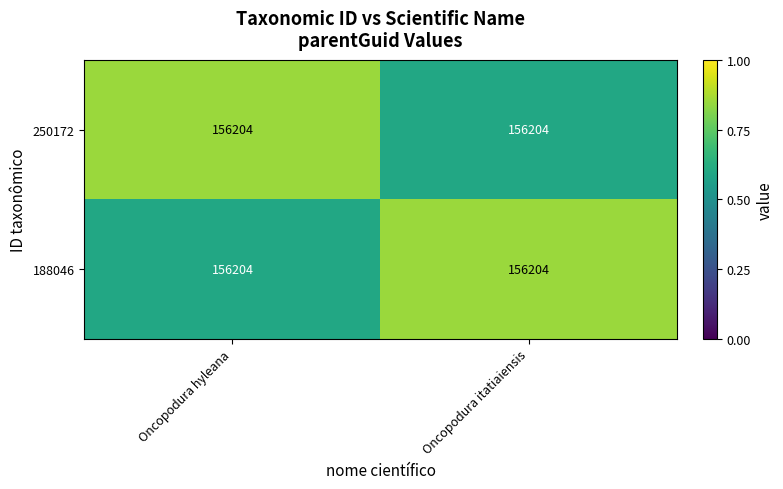

At which category is the sum across all series the highest?

Oncopodura hyleana